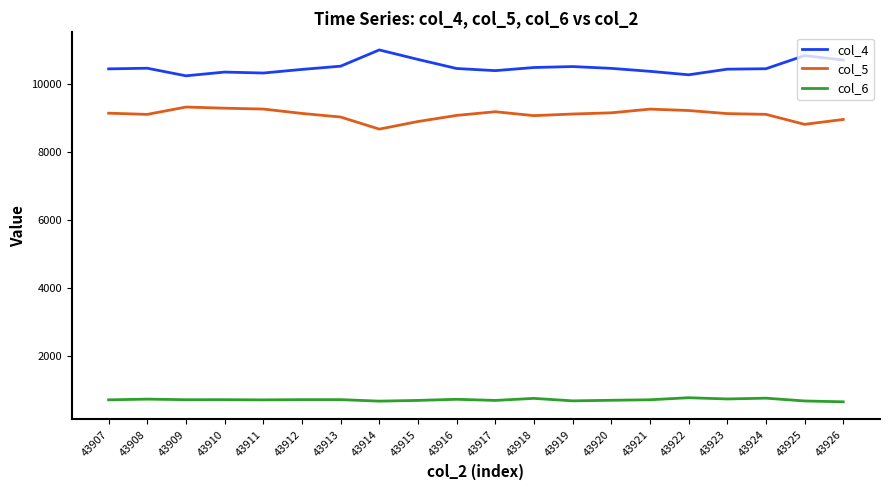

What is the sum of all col_6 values?

14153